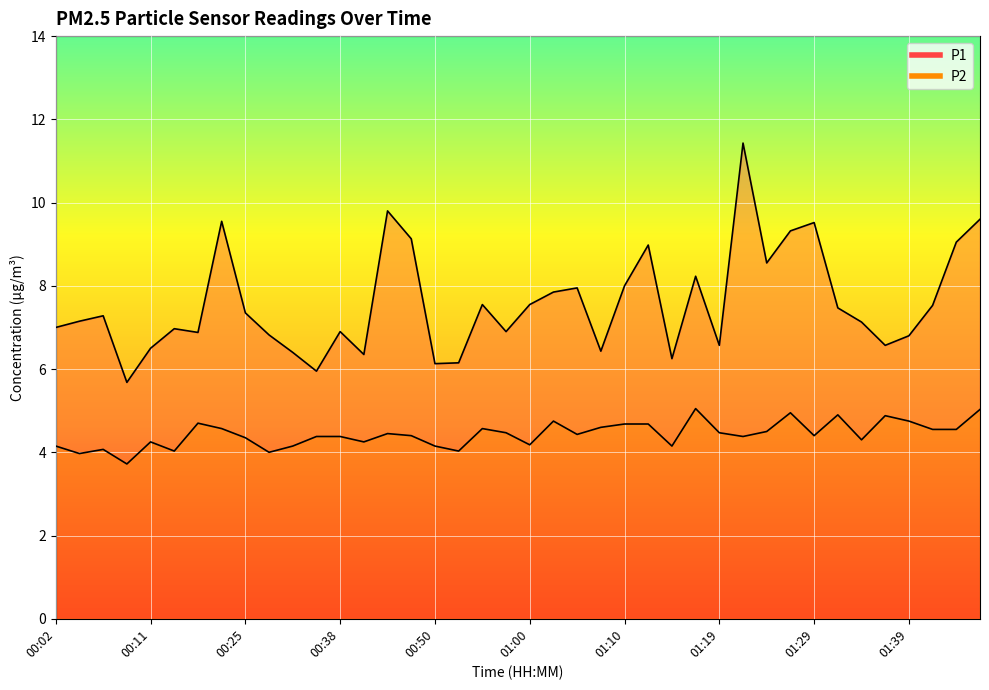

What is the total value across all series at 00:30?

10.8